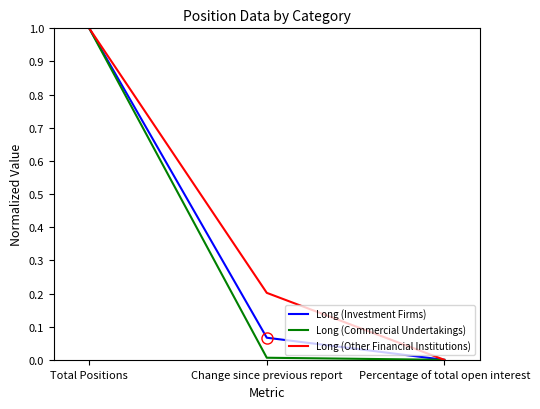

At Change since previous report, list the series in order from smallest to largest.

Long (Commercial Undertakings), Long (Investment Firms), Long (Other Financial Institutions)